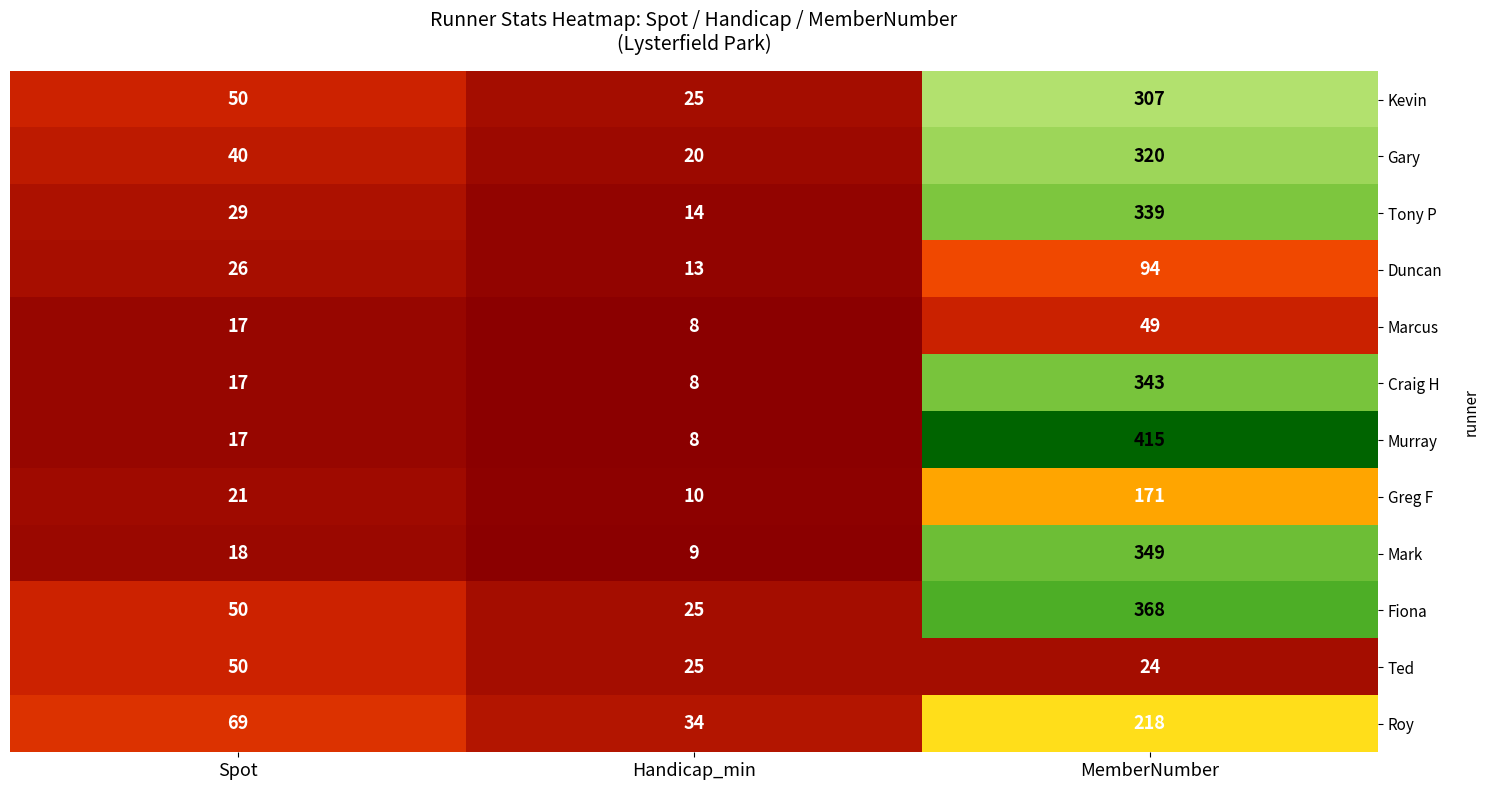

At MemberNumber, list the series in order from smallest to largest.

Ted, Marcus, Duncan, Greg F, Roy, Kevin, Gary, Tony P, Craig H, Mark, Fiona, Murray